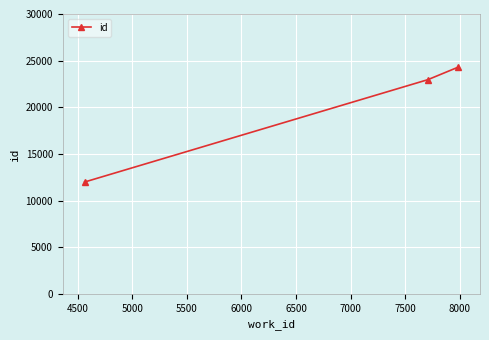

What is the minimum value shown in the chart?

11987